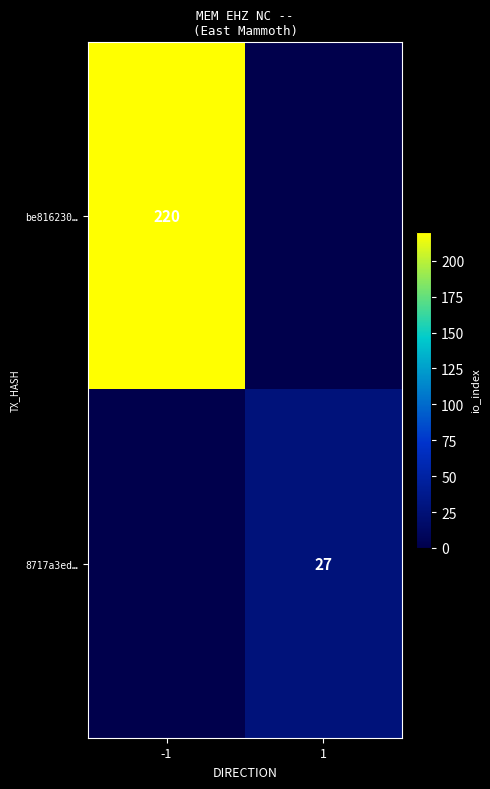

What is the spread (max minus min) of values at 1?

27